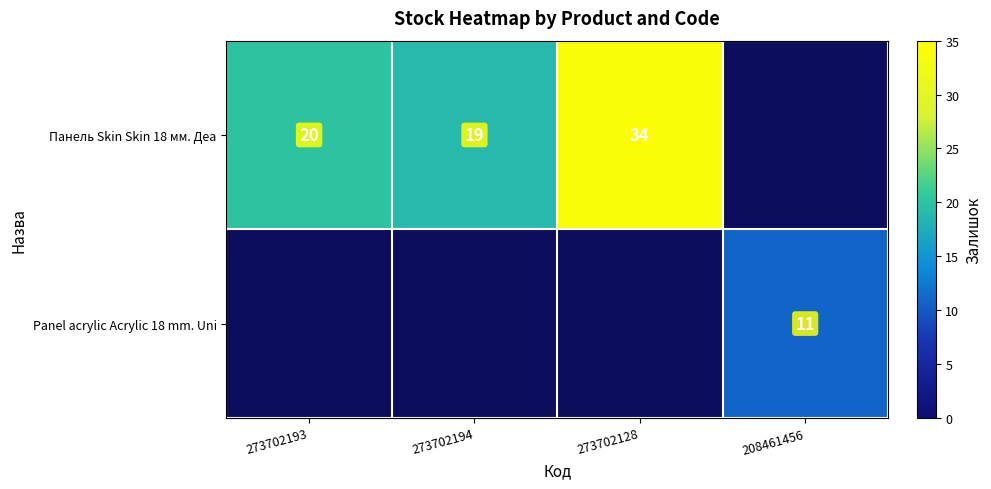

True or false: Панель Skin Skin 18 мм. Деа has a value of 34 at 273702128.

True